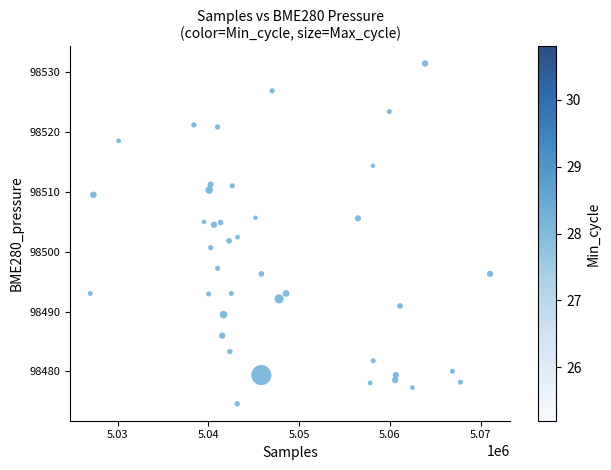

What is the range of X values (max minus min)?

44077.0